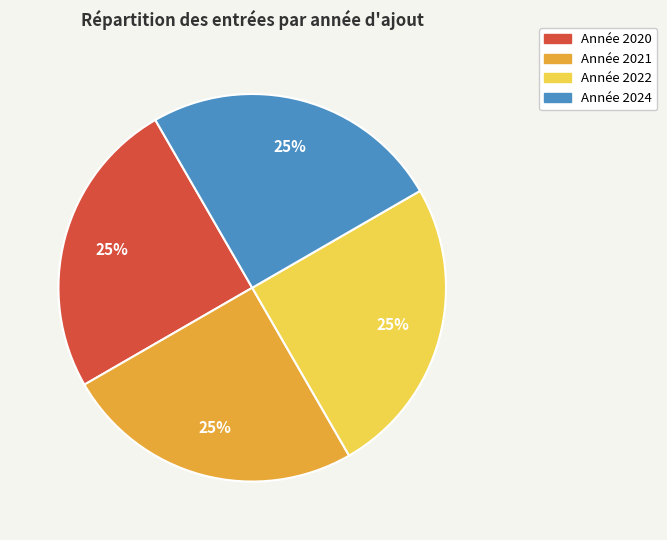

To the nearest percent, what is the average slice percentage?

25%